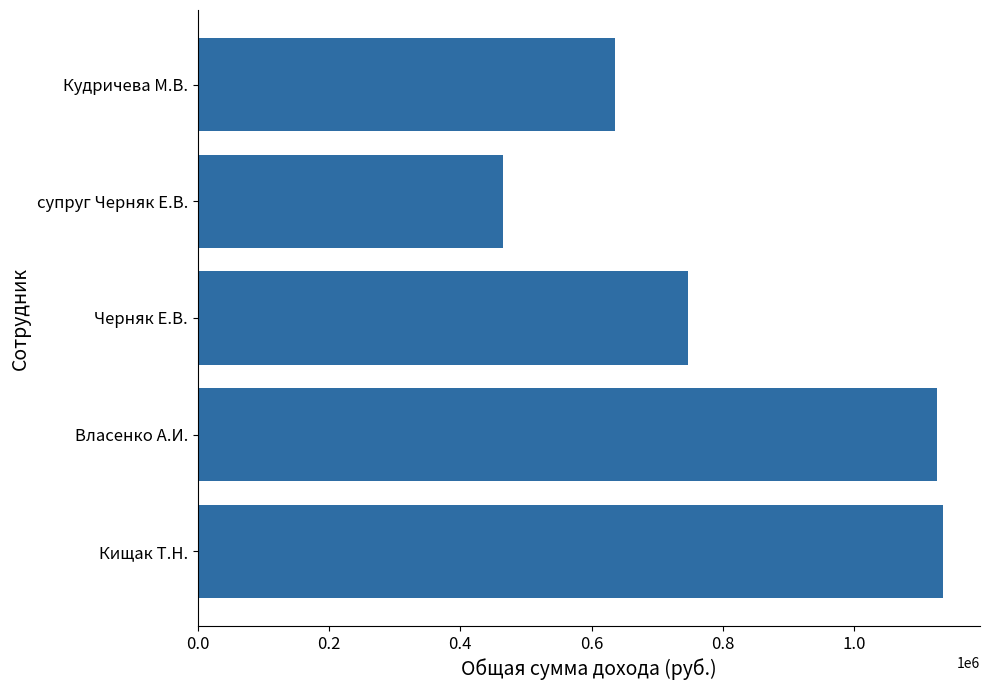

What is the sum of all values?

4108701.7